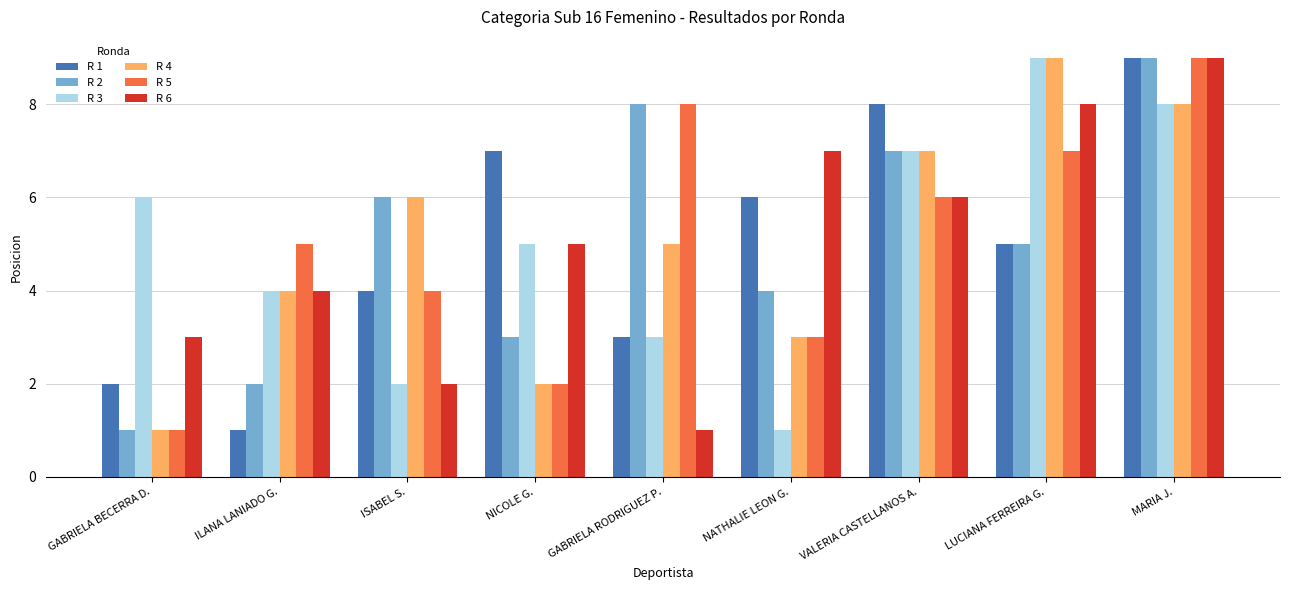

At which category is the sum across all series the highest?

MARIA J.